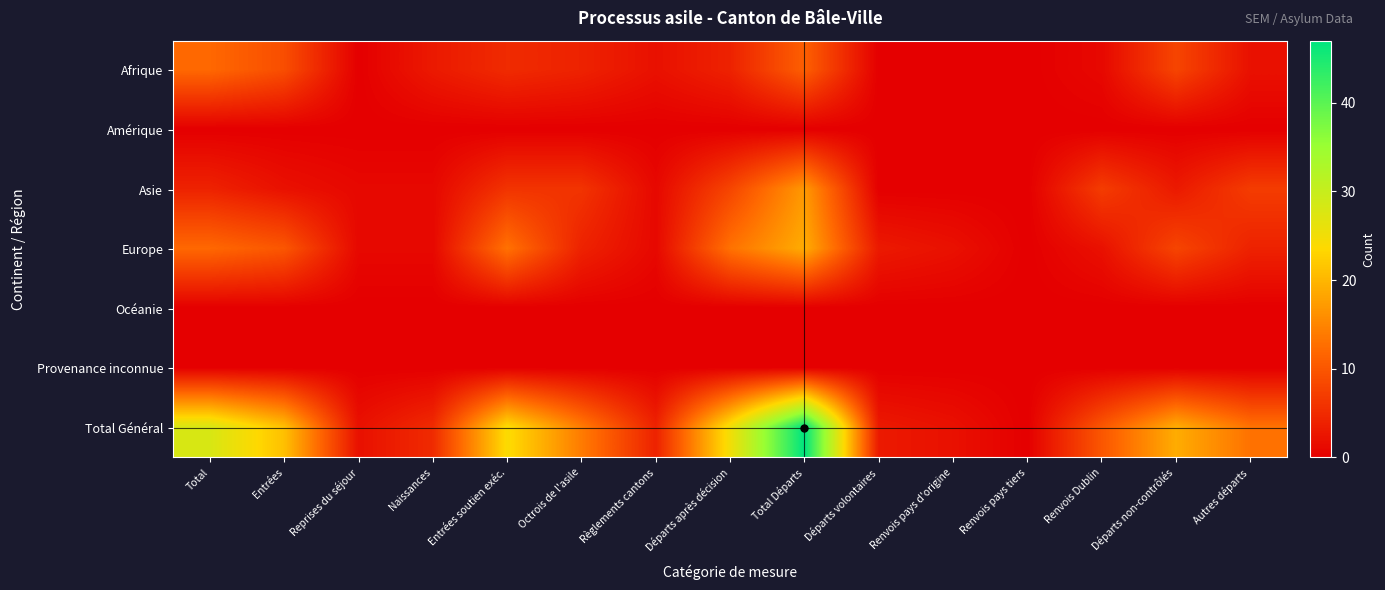

Reading right to left, what are all the values shown in this chart?

Afrique: Autres départs=2	Départs non-contrôlés=8	Renvois Dublin=1	Renvois pays tiers=0	Renvois pays d'origine=0	Départs volontaires=0	Total Départs=11	Départs après décision=4	Règlements cantons=2	Octrois de l'asile=4	Entrées soutien exéc.=5	Naissances=3	Reprises du séjour=0	Entrées=9	Total=12
Amérique: Autres départs=0	Départs non-contrôlés=0	Renvois Dublin=0	Renvois pays tiers=0	Renvois pays d'origine=0	Départs volontaires=0	Total Départs=0	Départs après décision=0	Règlements cantons=0	Octrois de l'asile=0	Entrées soutien exéc.=0	Naissances=0	Reprises du séjour=0	Entrées=0	Total=0
Asie: Autres départs=7	Départs non-contrôlés=3	Renvois Dublin=7	Renvois pays tiers=0	Renvois pays d'origine=0	Départs volontaires=0	Total Départs=17	Départs après décision=8	Règlements cantons=1	Octrois de l'asile=6	Entrées soutien exéc.=6	Naissances=1	Reprises du séjour=1	Entrées=2	Total=4
Europe: Autres départs=4	Départs non-contrôlés=8	Renvois Dublin=2	Renvois pays tiers=0	Renvois pays d'origine=2	Départs volontaires=3	Total Départs=19	Départs après décision=13	Règlements cantons=1	Octrois de l'asile=4	Entrées soutien exéc.=13	Naissances=1	Reprises du séjour=1	Entrées=10	Total=12
Océanie: Autres départs=0	Départs non-contrôlés=0	Renvois Dublin=0	Renvois pays tiers=0	Renvois pays d'origine=0	Départs volontaires=0	Total Départs=0	Départs après décision=0	Règlements cantons=0	Octrois de l'asile=0	Entrées soutien exéc.=0	Naissances=0	Reprises du séjour=0	Entrées=0	Total=0
Provenance inconnue: Autres départs=0	Départs non-contrôlés=0	Renvois Dublin=0	Renvois pays tiers=0	Renvois pays d'origine=0	Départs volontaires=0	Total Départs=0	Départs après décision=0	Règlements cantons=0	Octrois de l'asile=0	Entrées soutien exéc.=0	Naissances=0	Reprises du séjour=0	Entrées=0	Total=0
Total Général: Autres départs=13	Départs non-contrôlés=19	Renvois Dublin=10	Renvois pays tiers=0	Renvois pays d'origine=2	Départs volontaires=3	Total Départs=47	Départs après décision=25	Règlements cantons=4	Octrois de l'asile=14	Entrées soutien exéc.=24	Naissances=5	Reprises du séjour=2	Entrées=21	Total=28